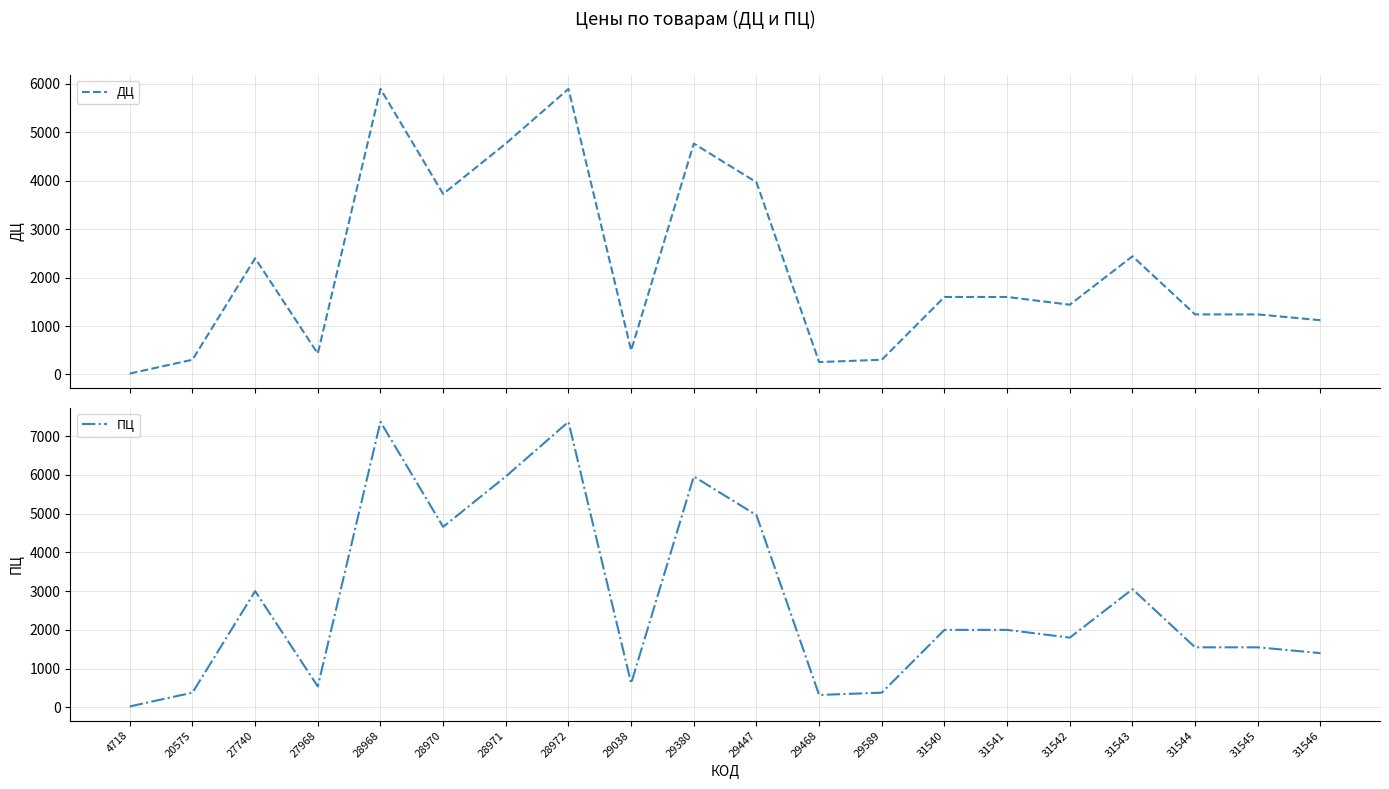

Reading left to right, extract all data points from this chart.

ДЦ: 20	304	2399	432	5895	3727	4767	5895	496	4767	3967	256	304	1600	1600	1440	2440	1240	1240	1120
ПЦ: 25	380	2999	540	7369	4659	5959	7369	620	5959	4959	320	380	2000	2000	1800	3050	1550	1550	1400